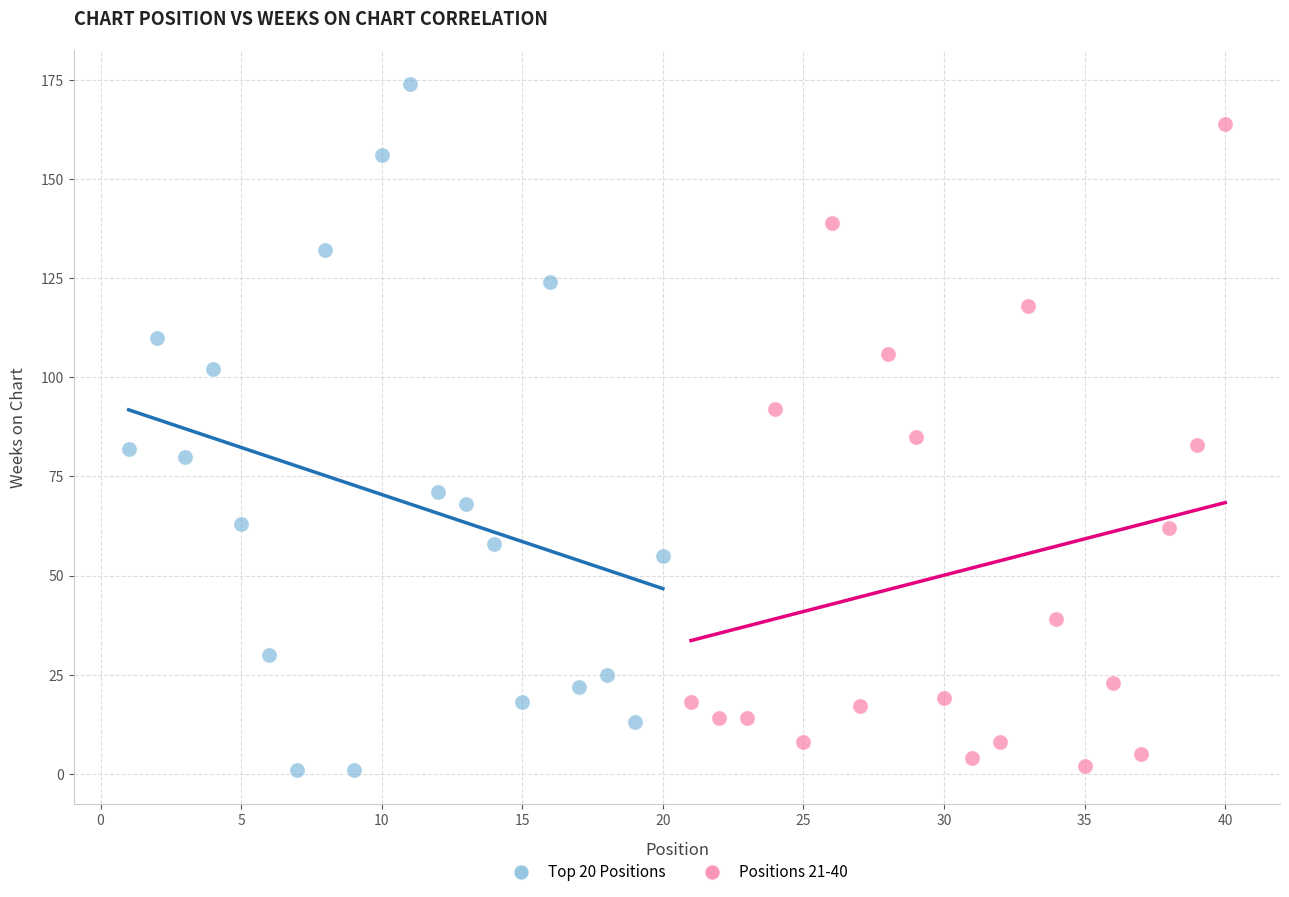

Which series contains the highest Y value?

Top 20 Positions